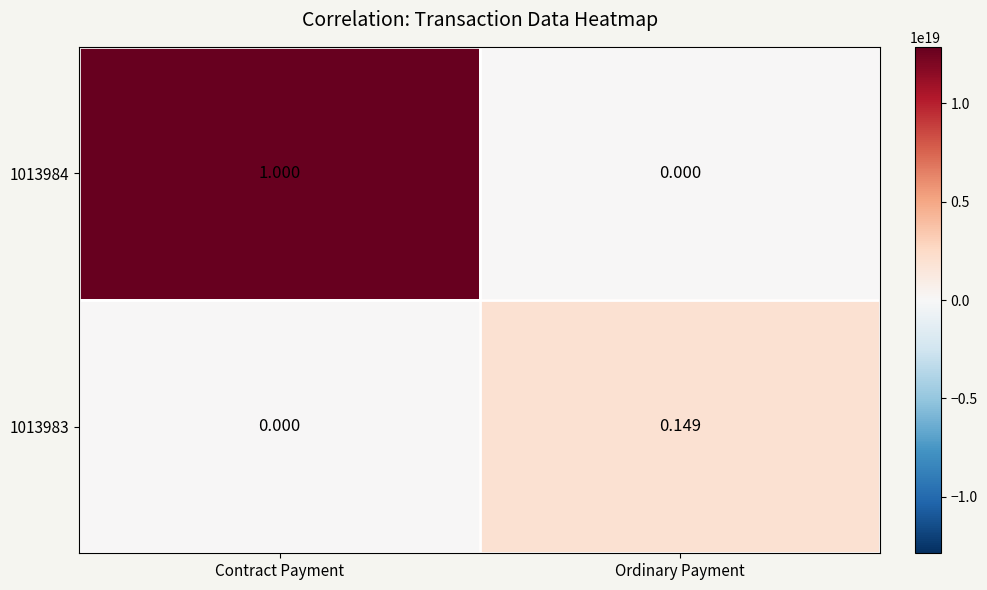

At which label is 1013983 closest to 0?

Contract Payment